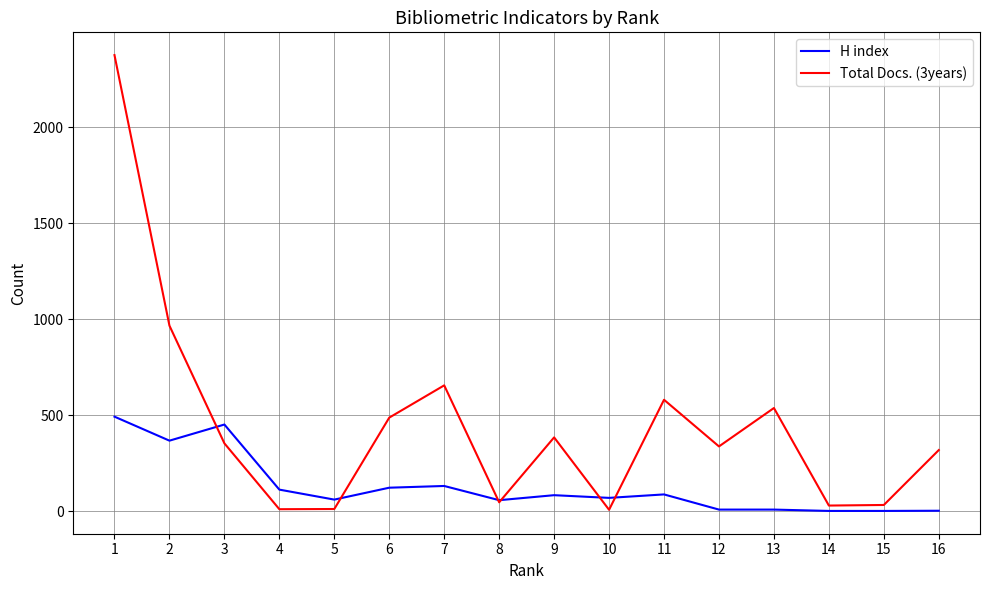

How many interior local valleys does the Total Docs. (3years) series have?

5